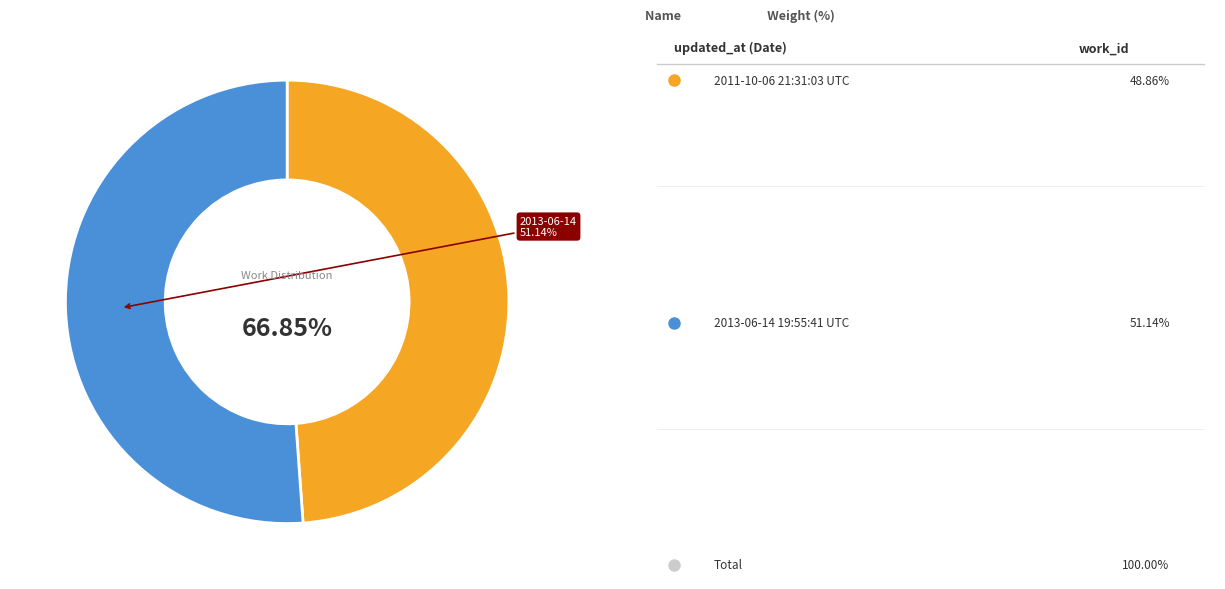

How many slices are in this pie chart?

2